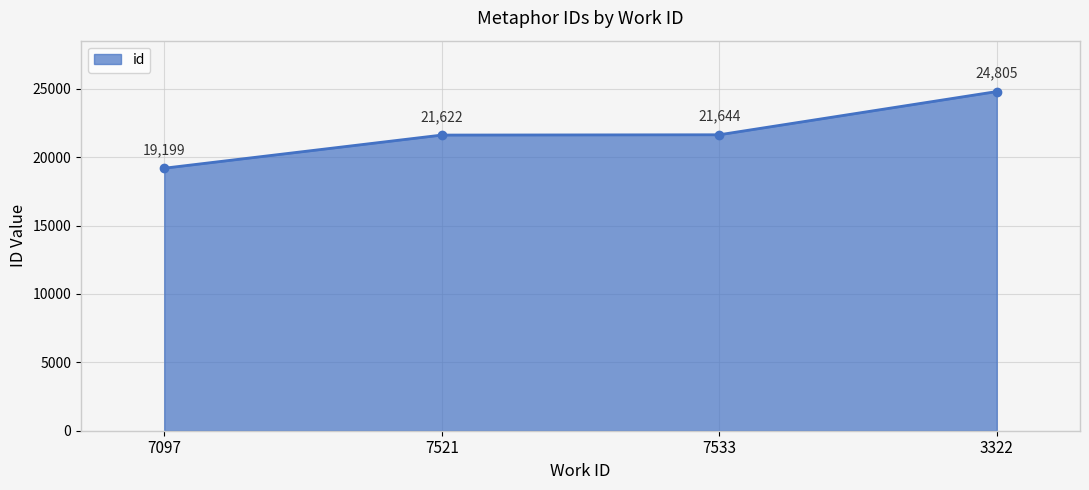

At which label is the value closest to 22002?

7533